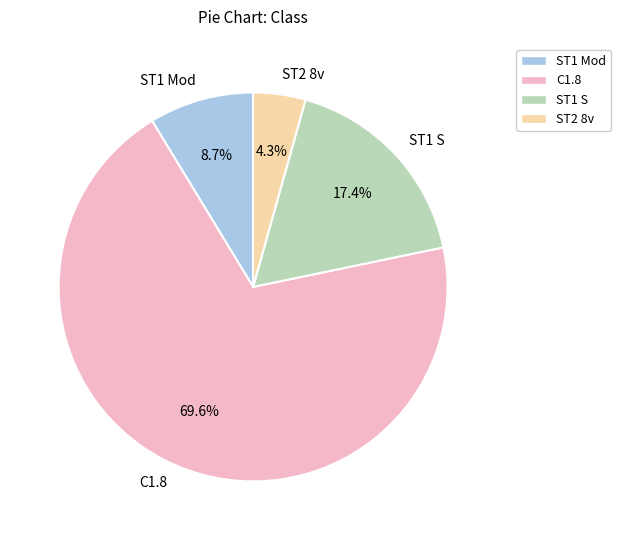

To the nearest percent, what is the average slice percentage?

25%